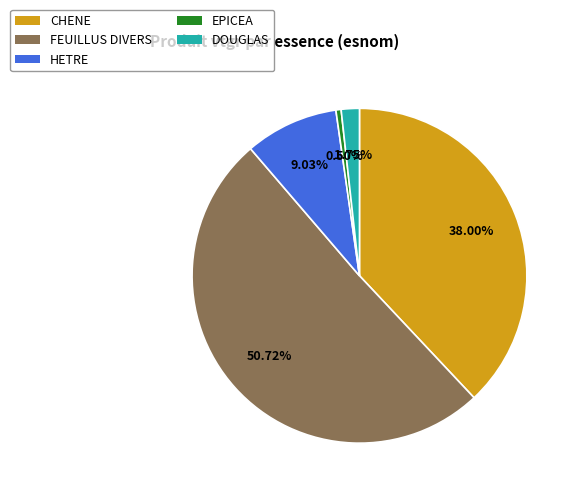

Combined, do HETRE and DOUGLAS account for over 50%?

No